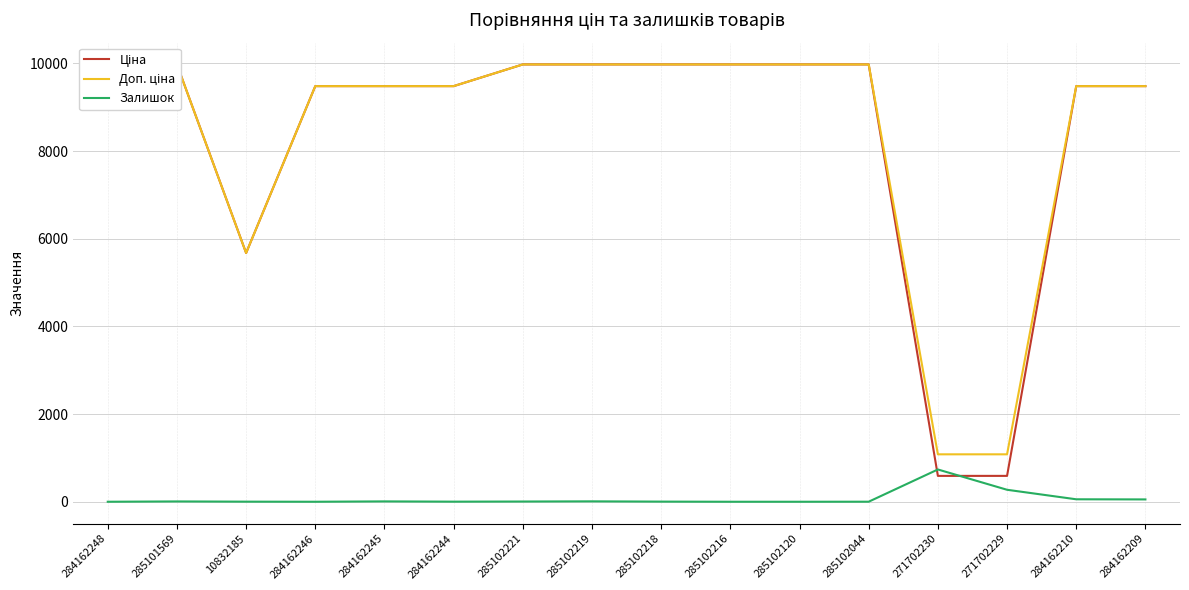

Reading left to right, extract all data points from this chart.

Ціна: 284162248=9480.1	285101569=9975.0	10832185=5673.8	284162246=9480.1	284162245=9480.1	284162244=9480.1	285102221=9975.0	285102219=9975.0	285102218=9975.0	285102216=9975.0	285102120=9975.0	285102044=9975.0	271702230=589.9	271702229=589.9	284162210=9480.1	284162209=9480.1
Доп. ціна: 284162248=9480.1	285101569=9975.0	10832185=5673.8	284162246=9480.1	284162245=9480.1	284162244=9480.1	285102221=9975.0	285102219=9975.0	285102218=9975.0	285102216=9975.0	285102120=9975.0	285102044=9975.0	271702230=1081.7	271702229=1081.7	284162210=9480.1	284162209=9480.1
Залишок: 284162248=0.0	285101569=7.0	10832185=2.0	284162246=0.0	284162245=8.0	284162244=2.0	285102221=5.0	285102219=9.0	285102218=3.0	285102216=0.0	285102120=0.0	285102044=1.0	271702230=736.0	271702229=273.0	284162210=56.0	284162209=53.0